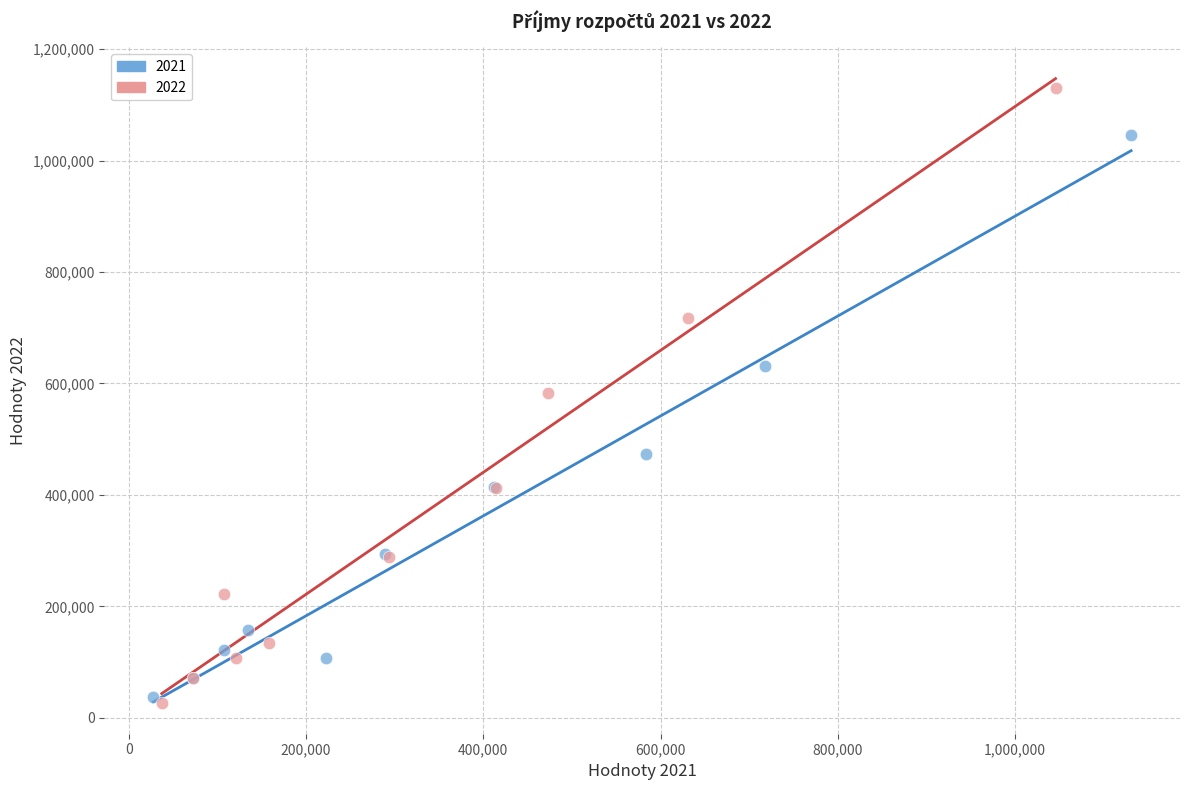

Which series has the widest spread of Y values?

2022